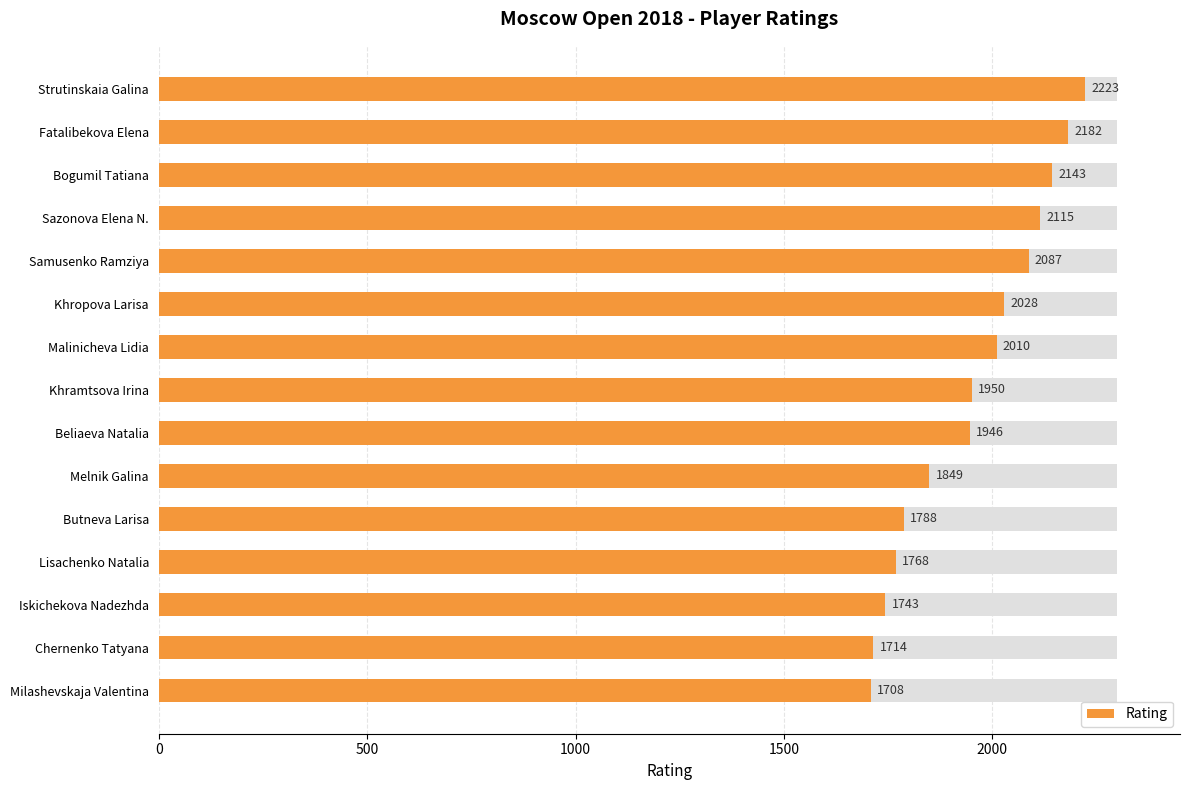

Are the bars grouped side by side (vs. stacked)?

No